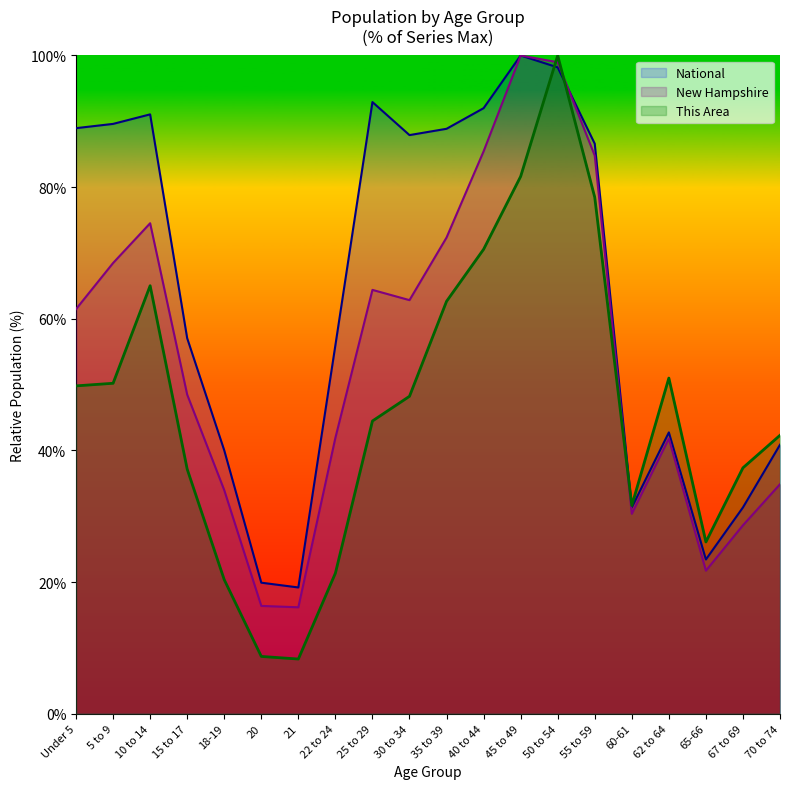

Rank the series by their maximum value, from highest to lowest.

This Area, New Hampshire, National